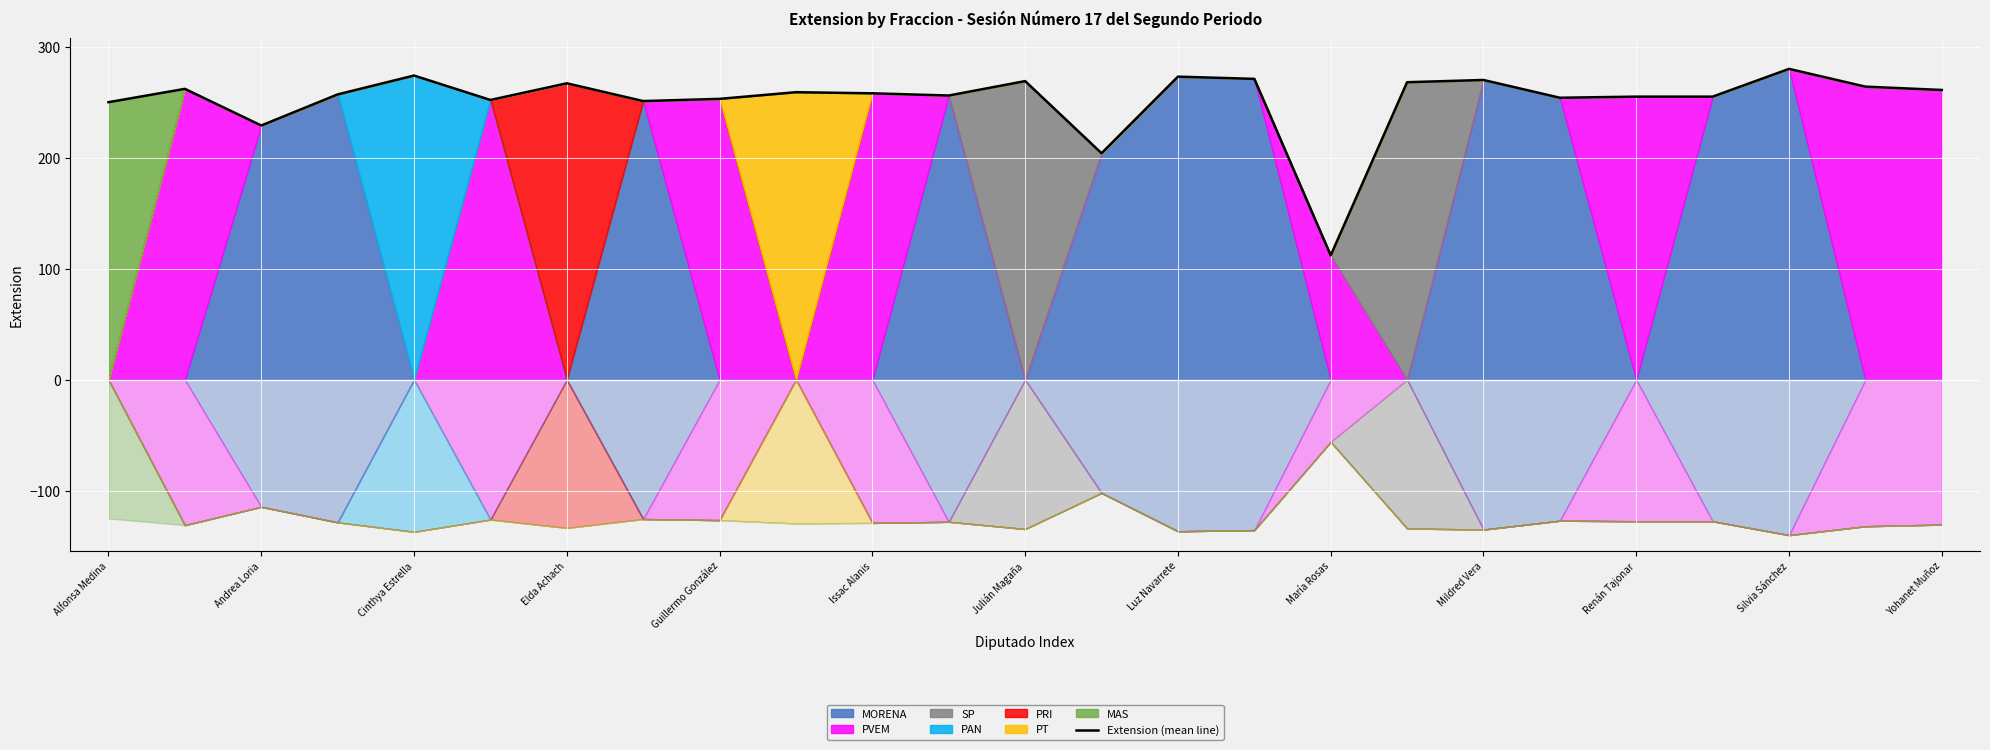

The Extension (mean line) series shows 188 at María Rosas. True or false?

False